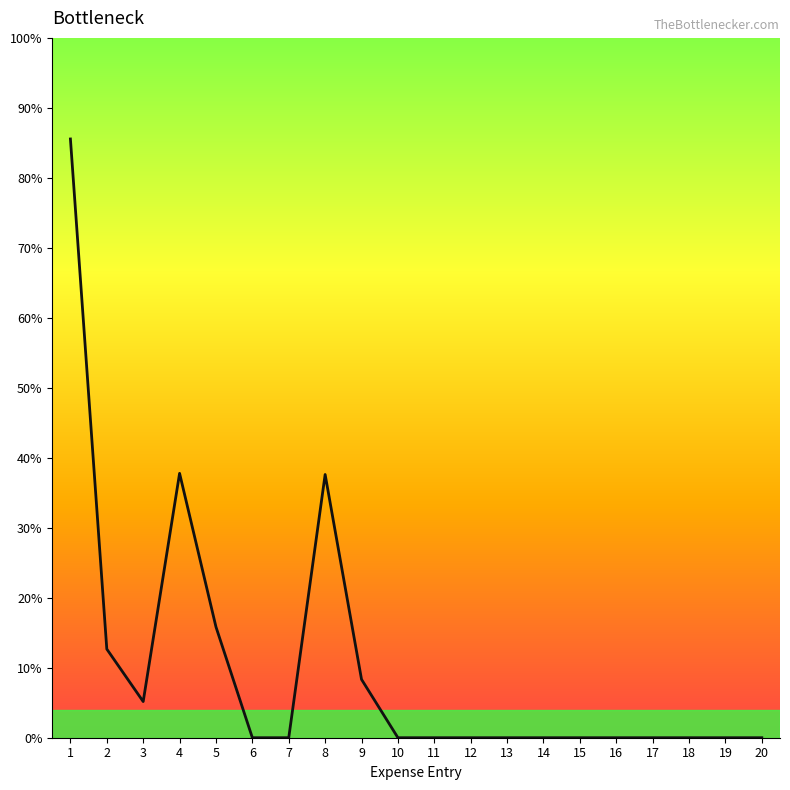

Rank the categories by value from highest to lowest.

1, 4, 8, 5, 2, 9, 3, 6, 7, 10, 11, 12, 13, 14, 15, 16, 17, 18, 19, 20